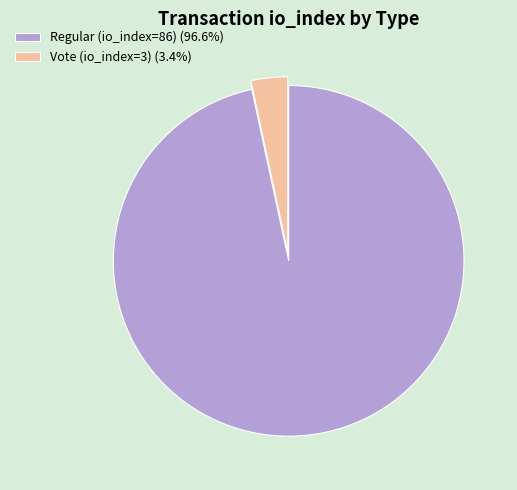

What is the ratio of the value at Regular (io_index=86) (96.6%) to the value at Vote (io_index=3) (3.4%)?

28.7